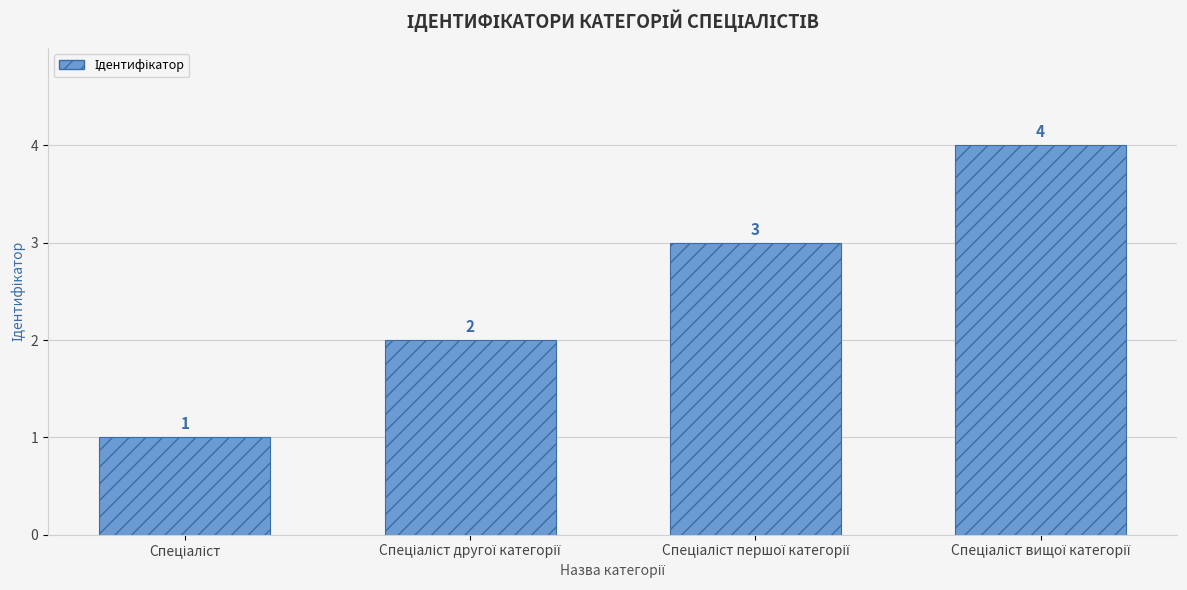

How many values are between 2 and 4?

3